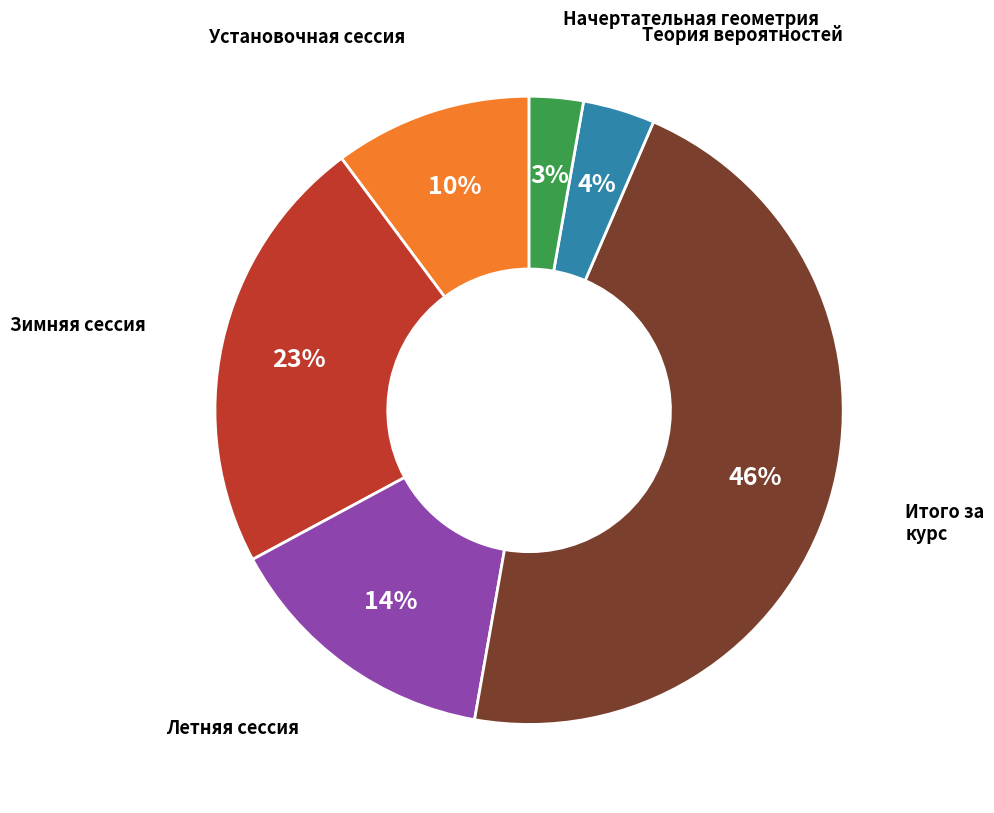

To the nearest percent, what is the average slice percentage?

17%